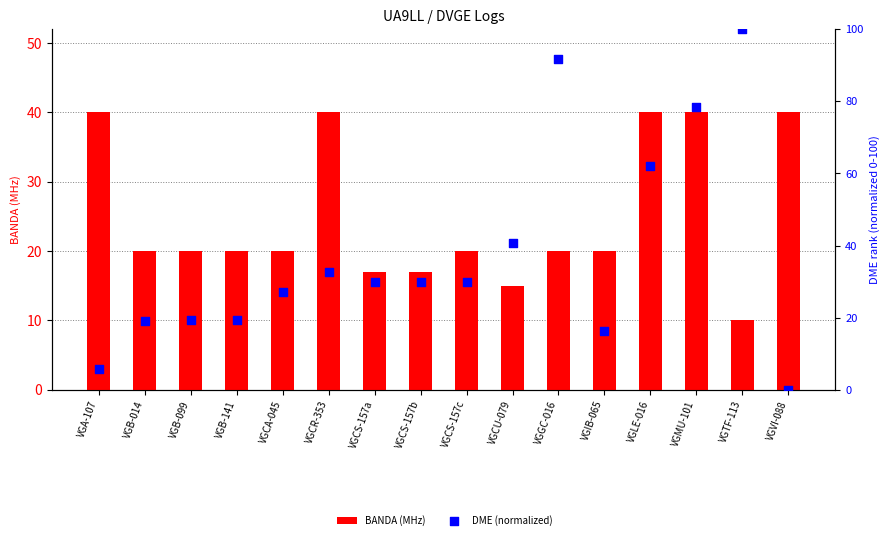

Which series contains the highest Y value?

DME (normalized)